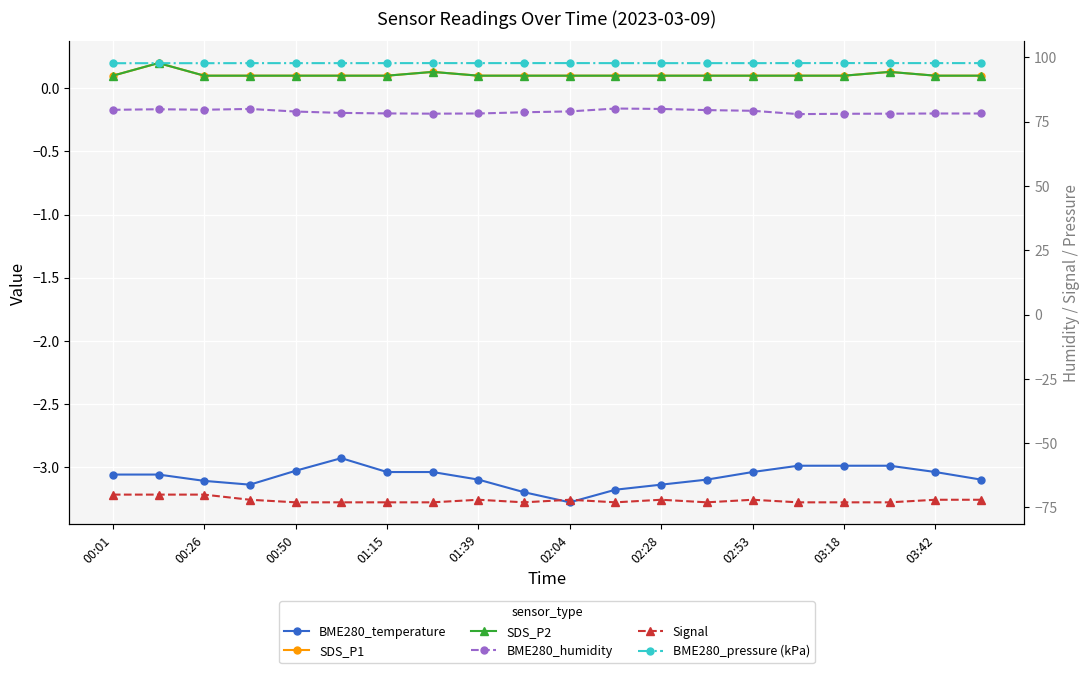

What is the label of the 1st point from the left?

00:01